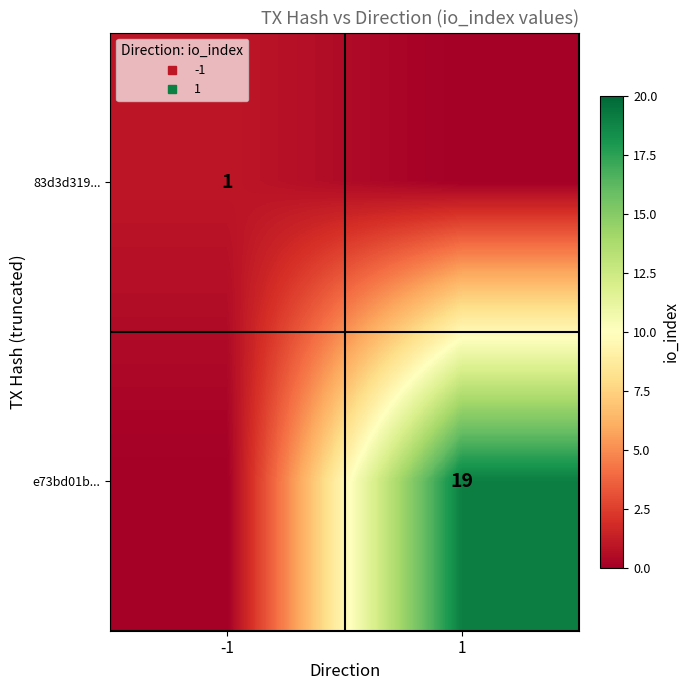

Is the value of e73bd01b... at 1 greater than the value of 83d3d319... at -1?

Yes